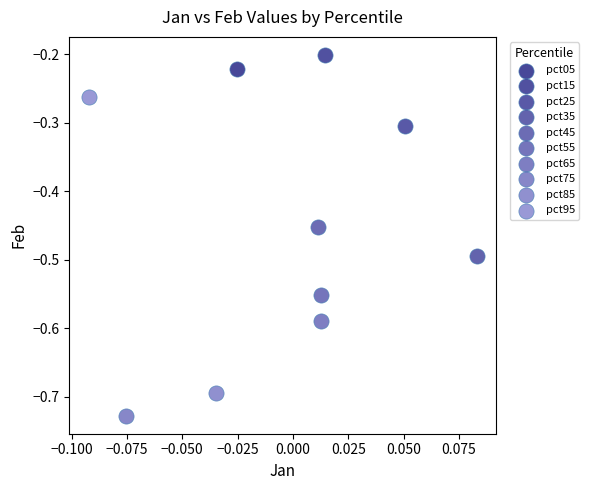

Which series contains the lowest Y value?

pct75